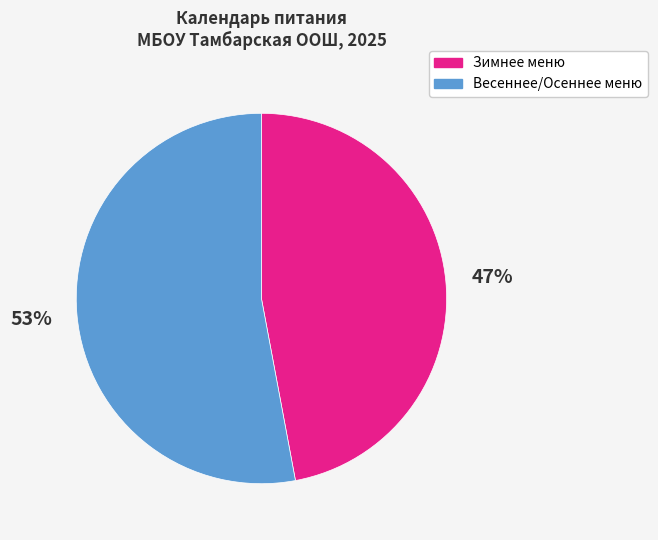

To the nearest percent, what percentage of the pie is Весеннее/Осеннее меню?

53%